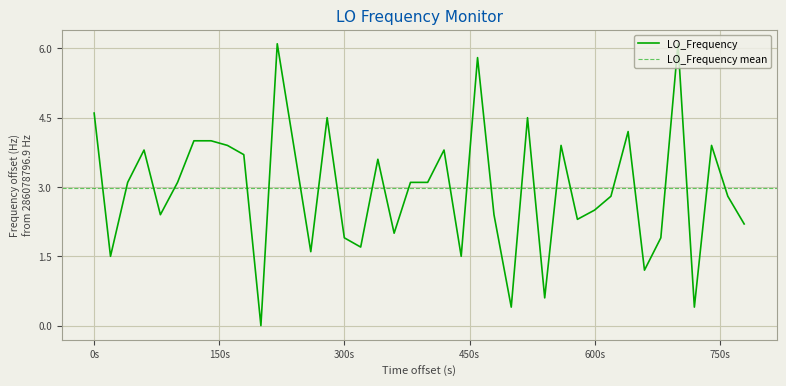

What is the highest value of the LO_Frequency series?

6.1